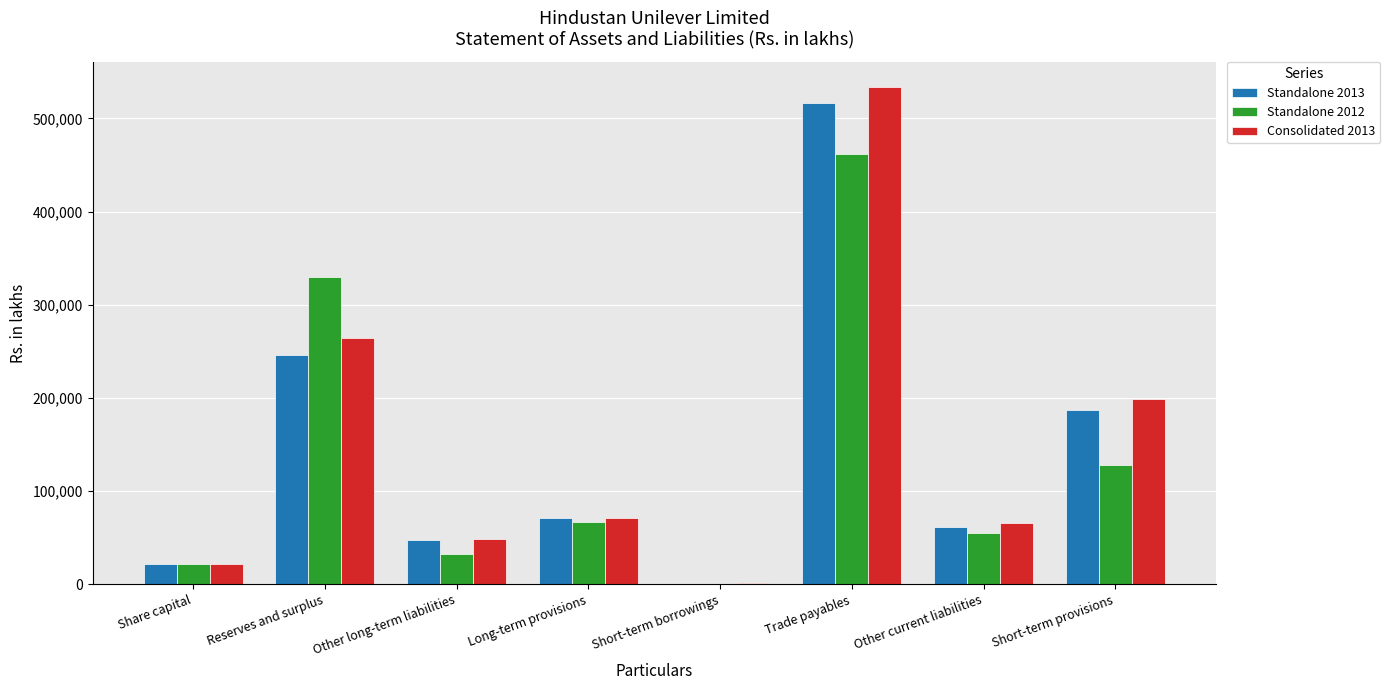

Which series has the widest spread of values?

Consolidated 2013